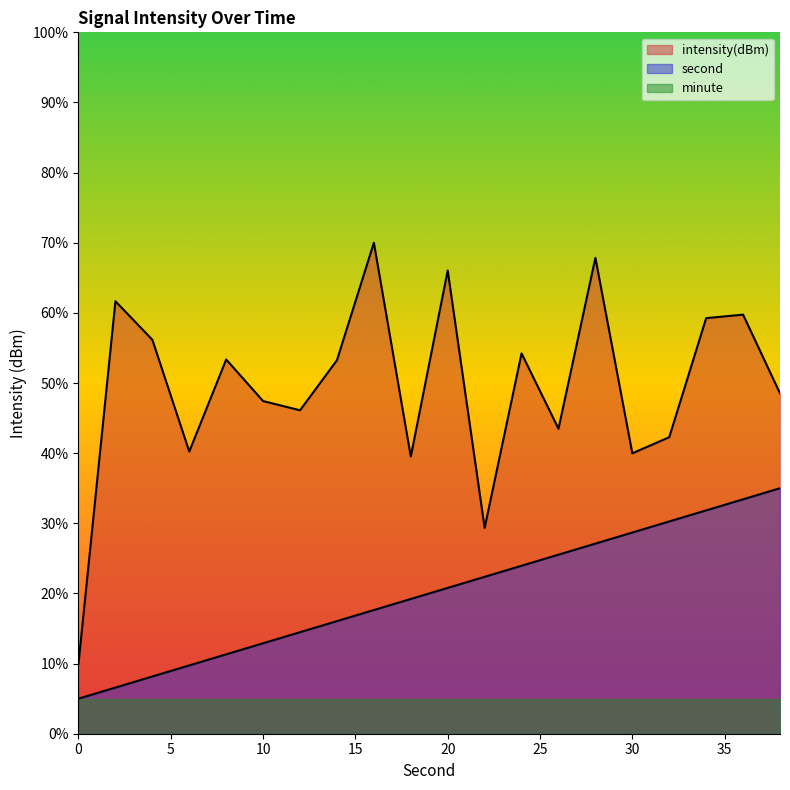

How many values in the second series are below 20?

10